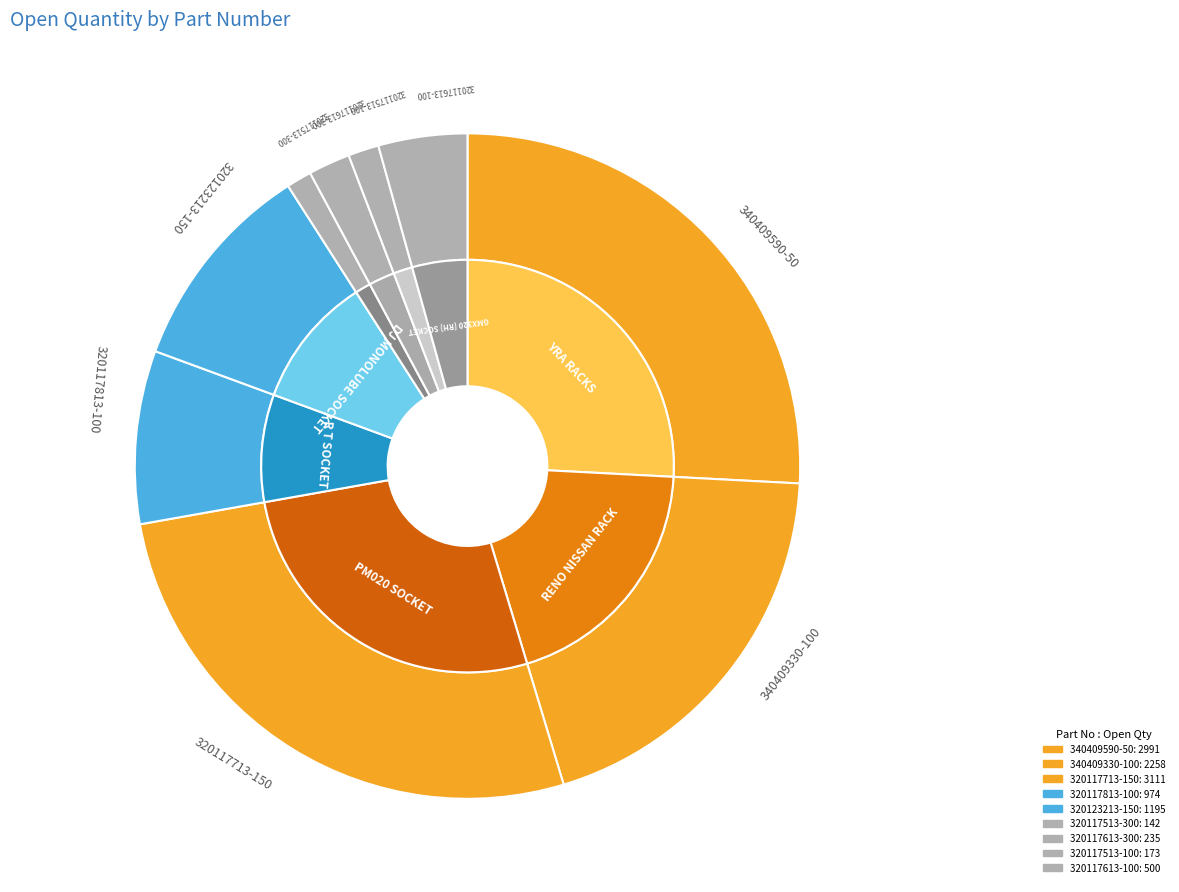

What is the total percentage of 320117513-100 and 320117513-300?

2.7%